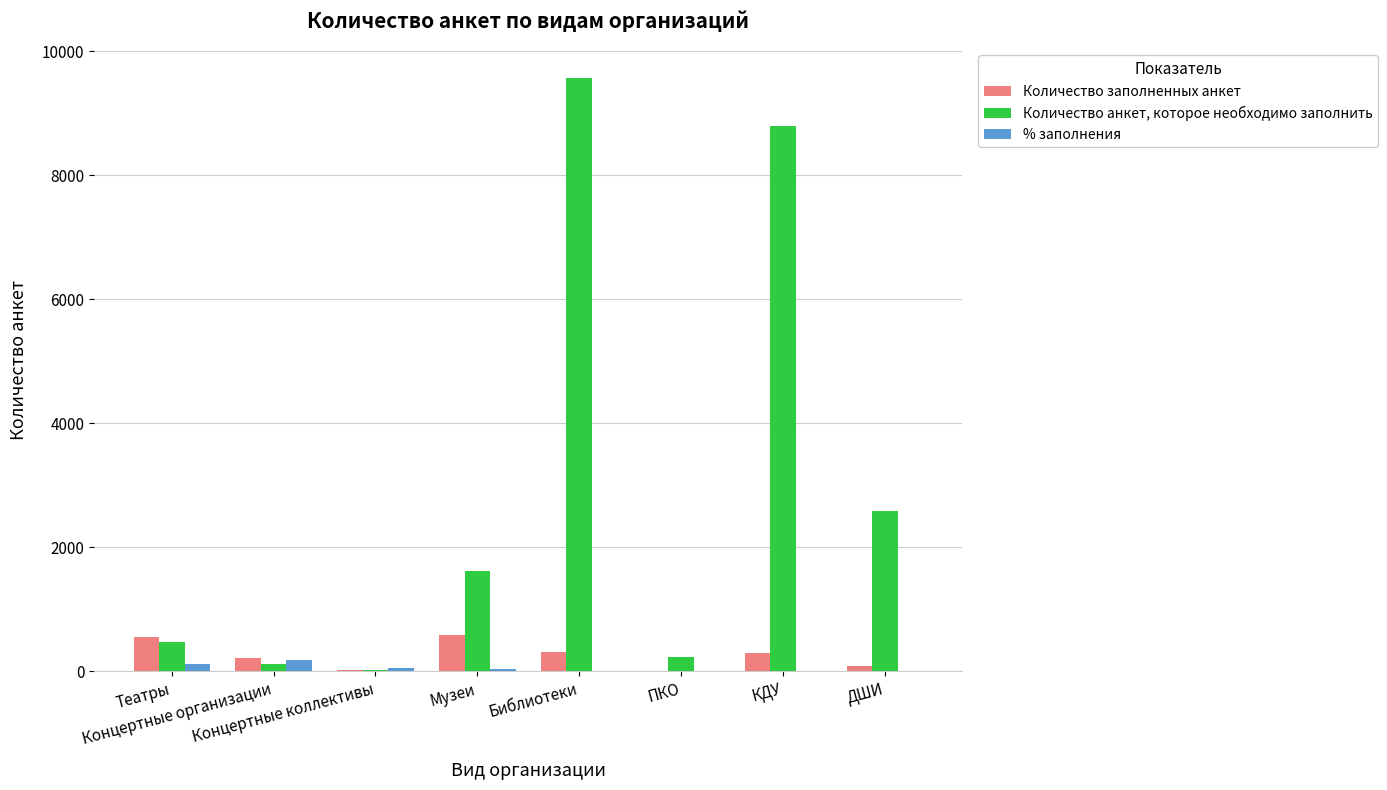

Which series has the largest total across all categories?

Количество анкет, которое необходимо заполнить